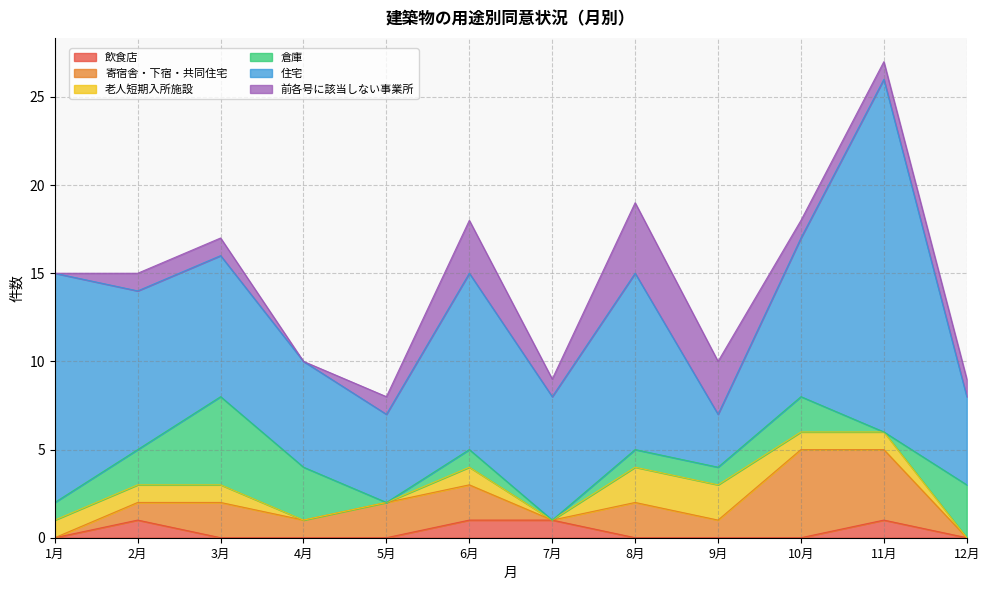

Count the number of data series in this chart.

6